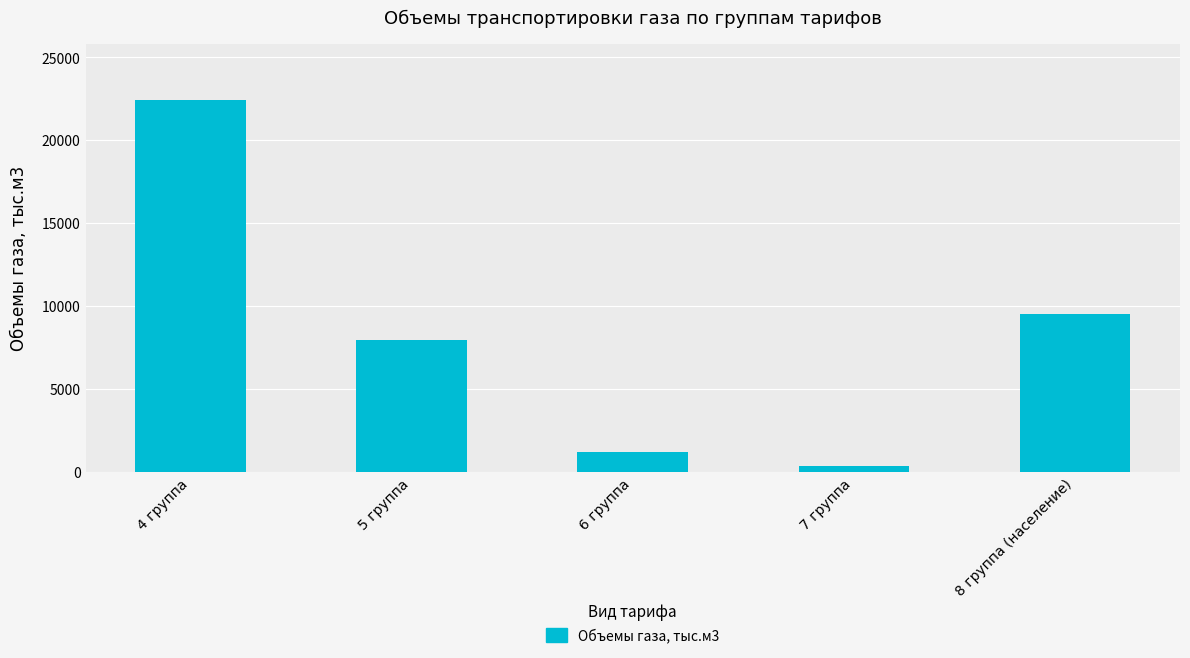

Reading right to left, extract all data points from this chart.

9486.1	339.6	1152.6	7946.6	22425.7